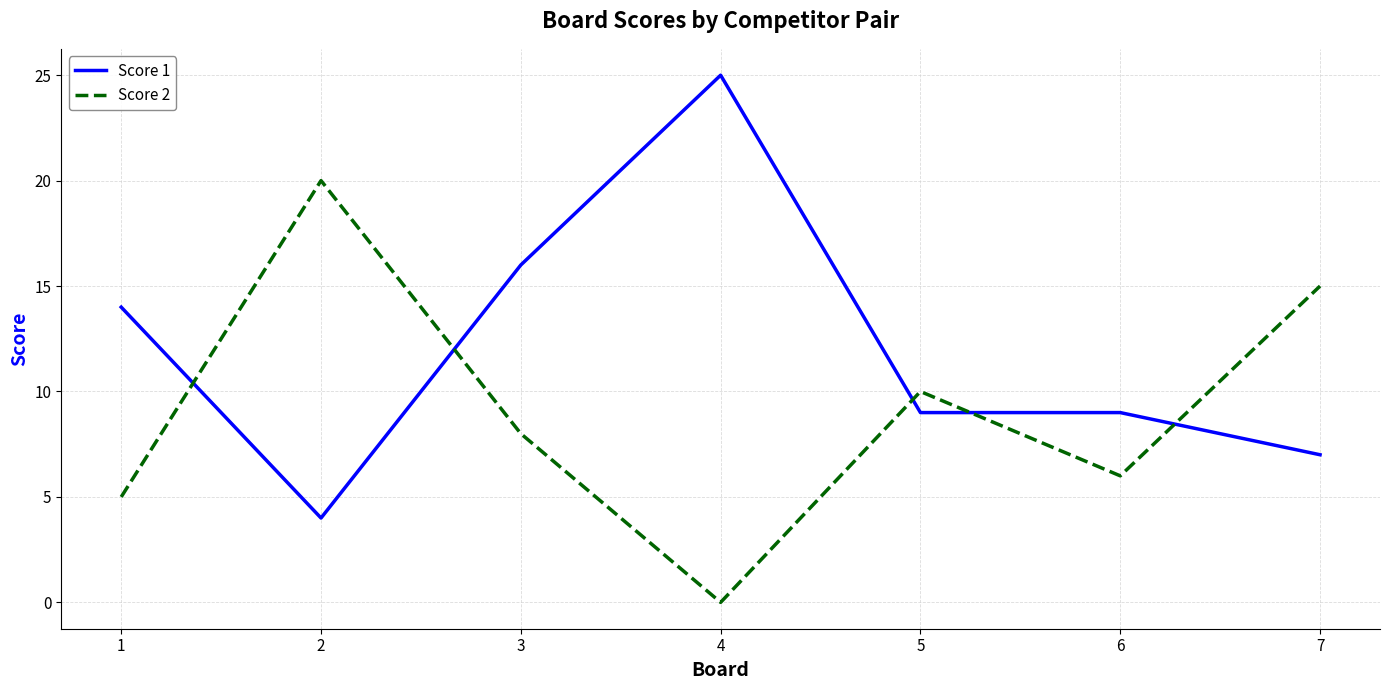

Reading left to right, what are all the values shown in this chart?

Score 1: 1=14	2=4	3=16	4=25	5=9	6=9	7=7
Score 2: 1=5	2=20	3=8	4=0	5=10	6=6	7=15